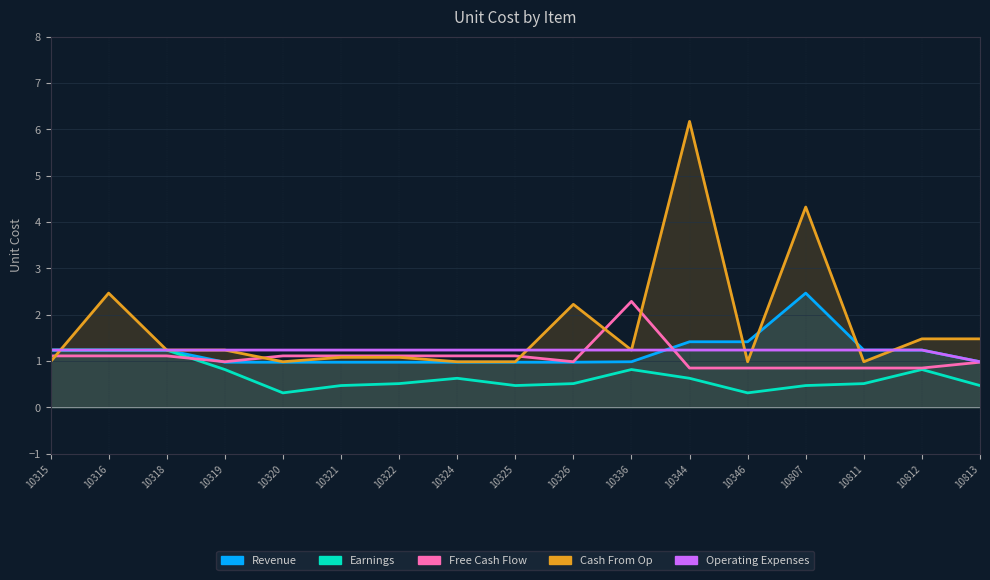

What is the approximate value of Operating Expenses at 10320?

1.2